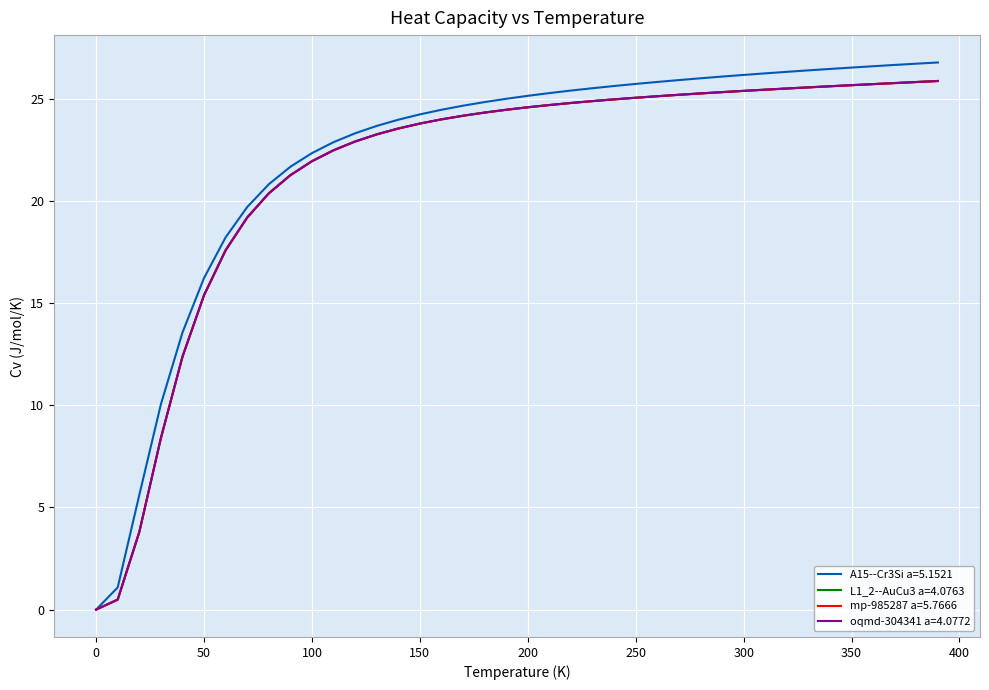

What is the maximum value for oqmd-304341 a=4.0772?

25.9